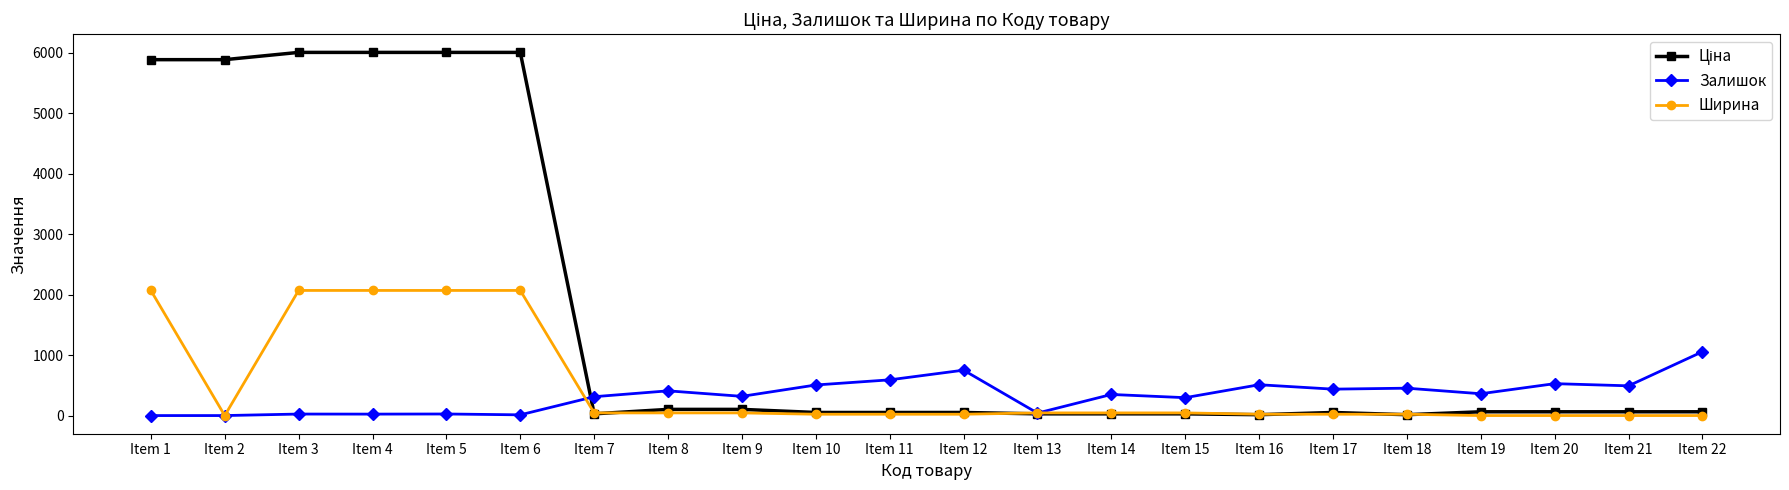

How many distinct data groups are displayed?

3